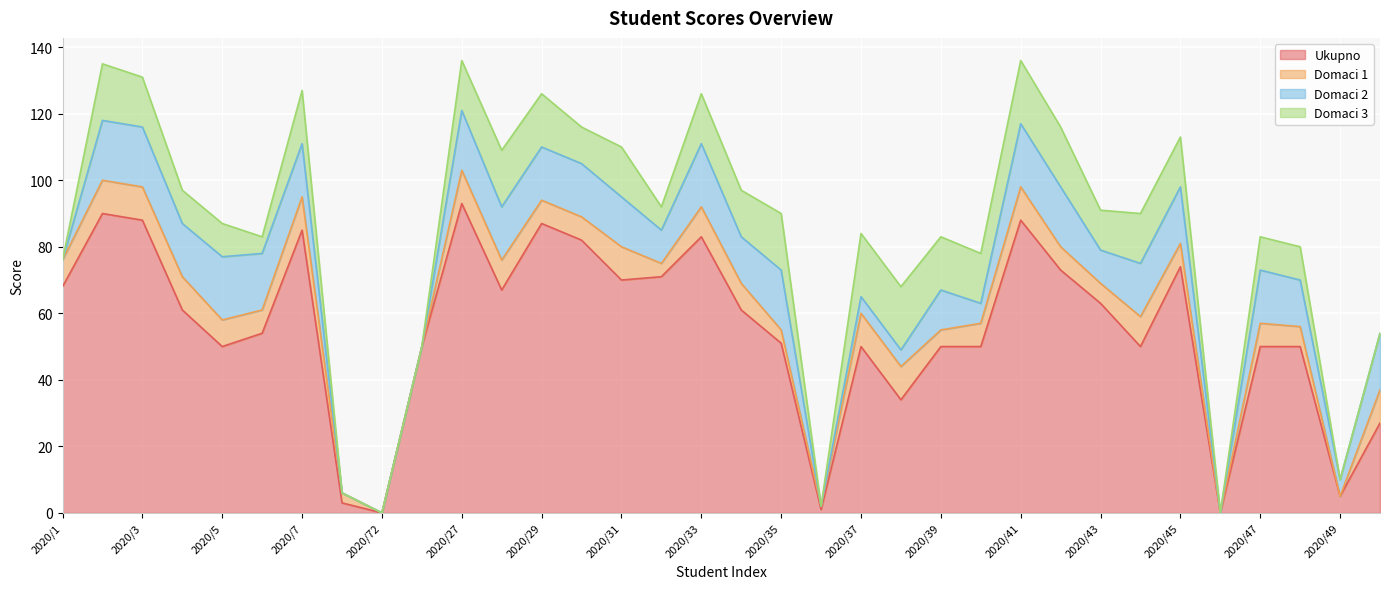

What is the difference between the highest and lowest values at 2020/27?

83